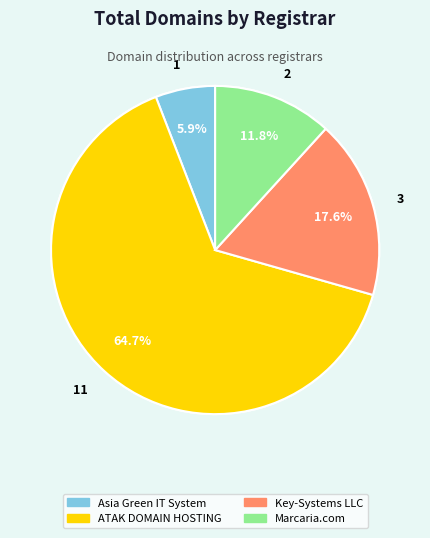

To the nearest percent, what percentage of the pie is Marcaria.com?

12%